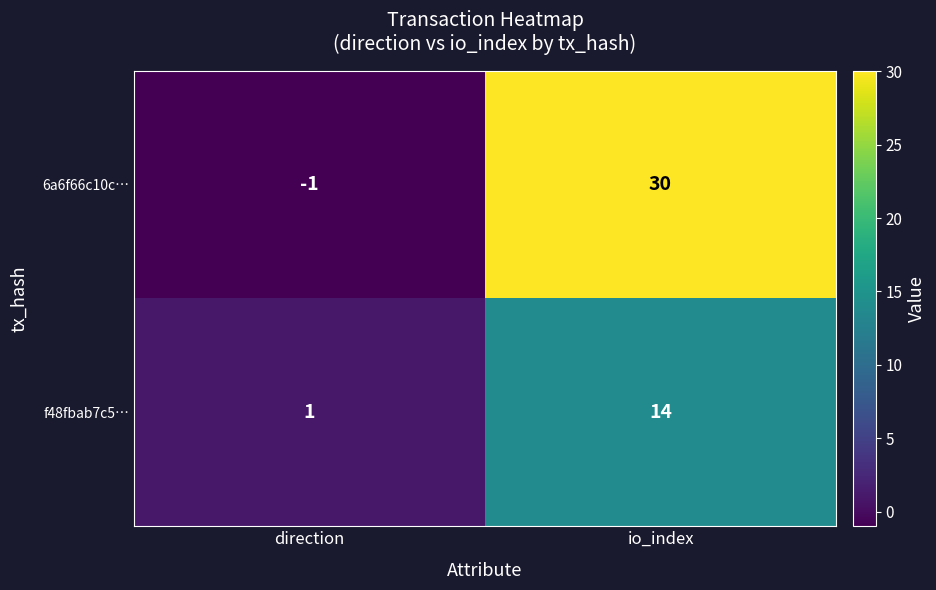

Which category has the highest value in the 6a6f66c10c… series?

io_index